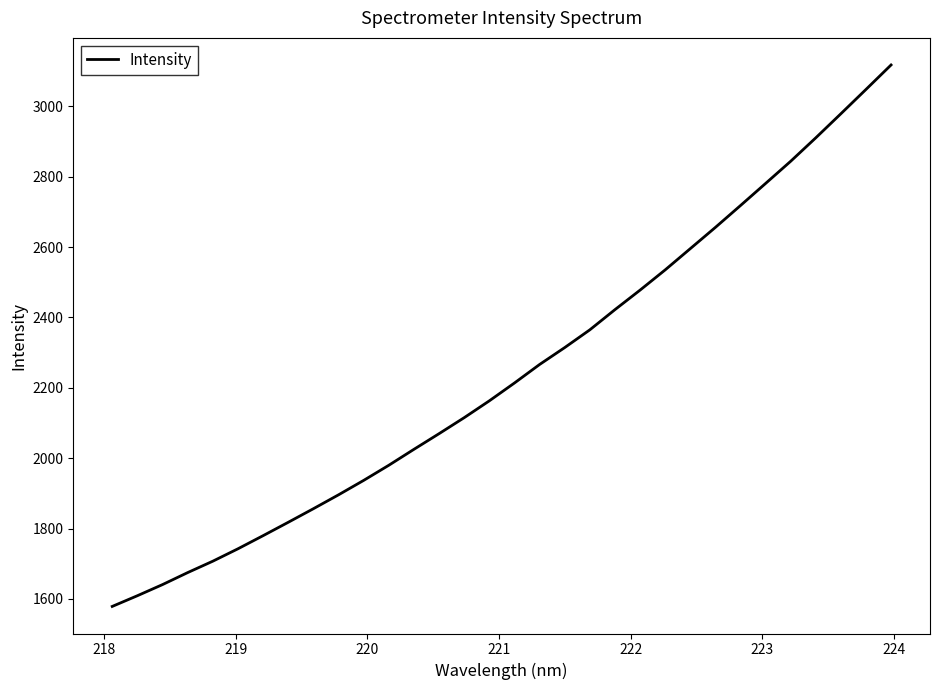

How many lines are shown in the chart?

1